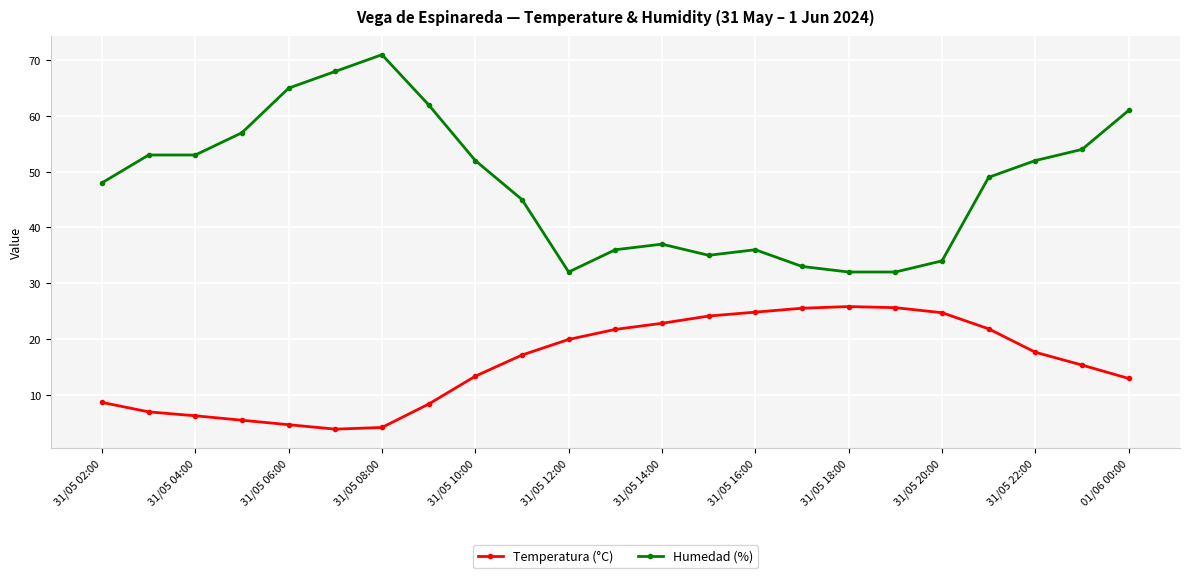

True or false: Humedad (%) has more than 1 points higher than both neighbors.

True